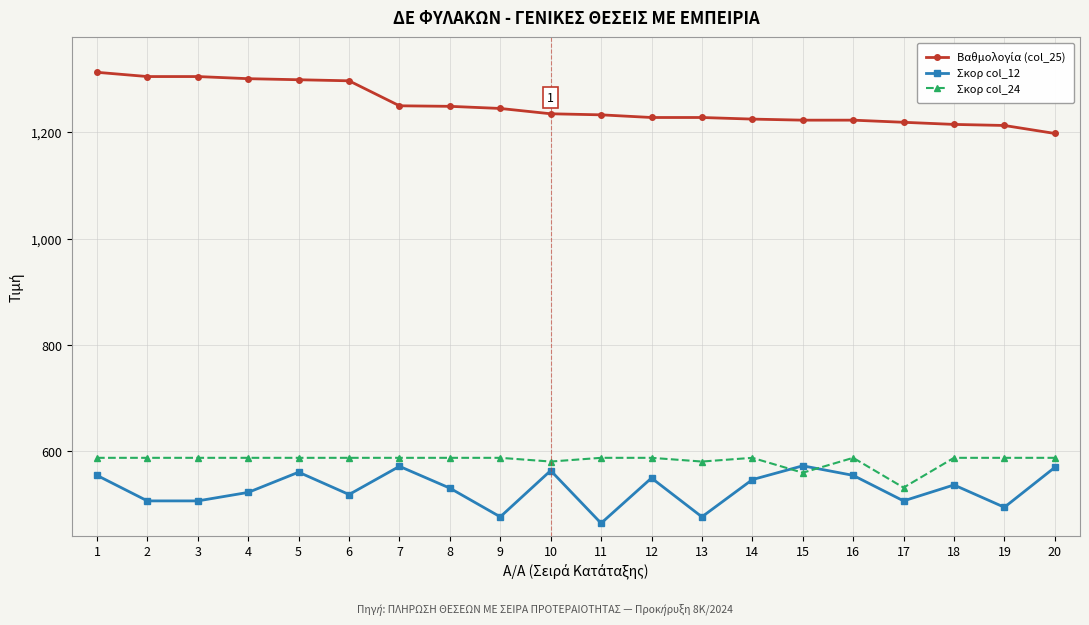

What is the spread (max minus min) of values at 4?

778